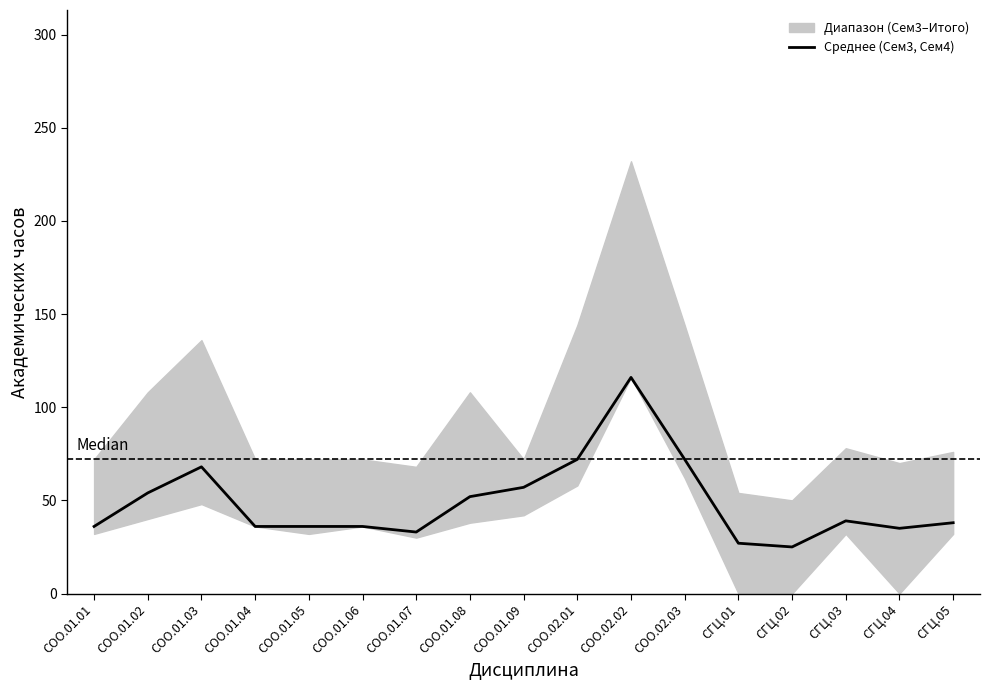

What is the change in value from СГЦ.03 to СГЦ.05?

-1